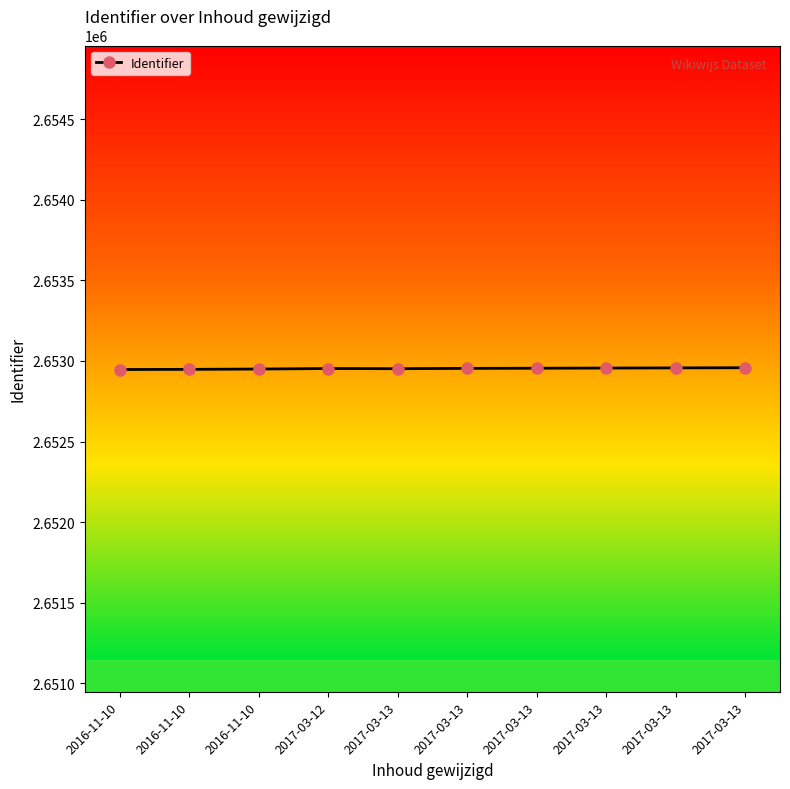

How many data points are less than 2652954?

5